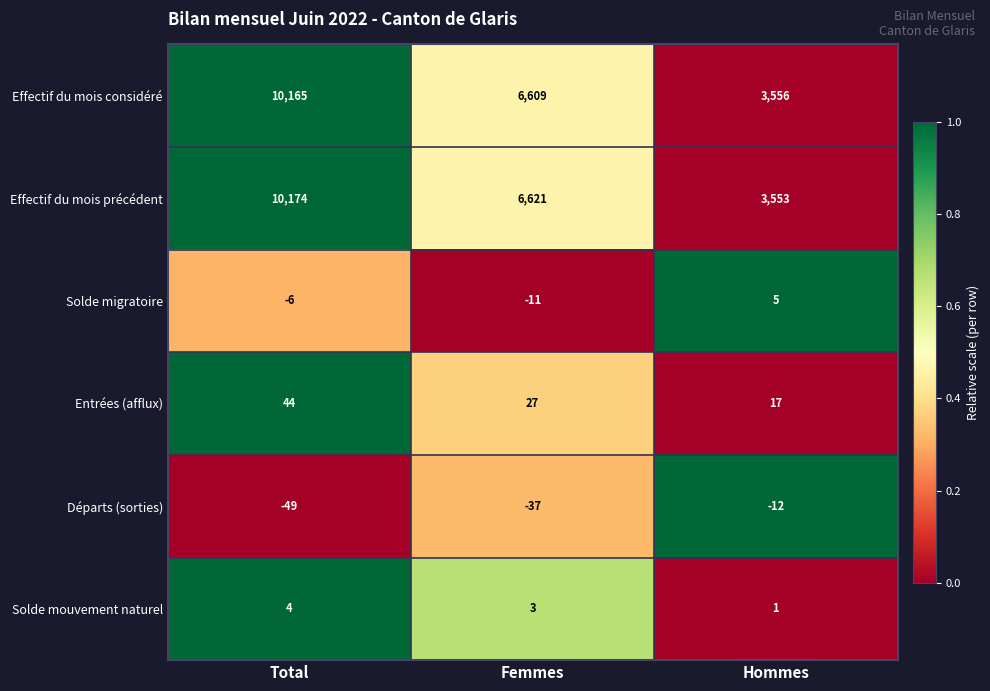

What is the difference between the maximum and minimum values in the Départs (sorties) series?

37